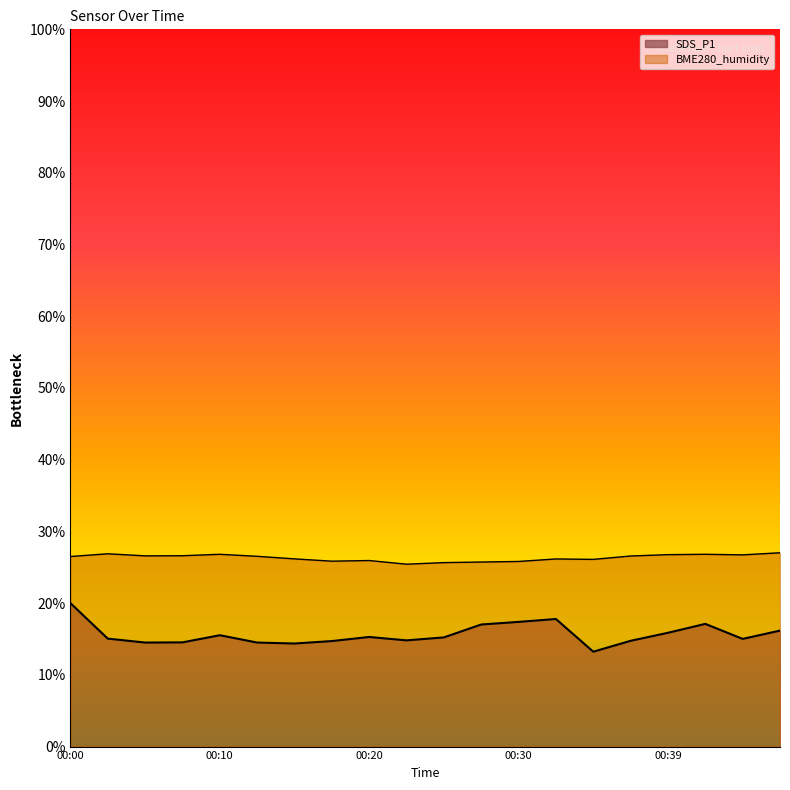

Reading left to right, what are all the values shown in this chart?

SDS_P1: 20.0	15.1	14.5	14.5	15.5	14.5	14.4	14.7	15.3	14.8	15.2	17.0	17.4	17.8	13.2	14.7	15.9	17.1	15.0	16.2
BME280_humidity: 26.5	26.9	26.6	26.6	26.8	26.5	26.2	25.8	25.9	25.4	25.7	25.7	25.8	26.2	26.1	26.6	26.8	26.8	26.7	27.0